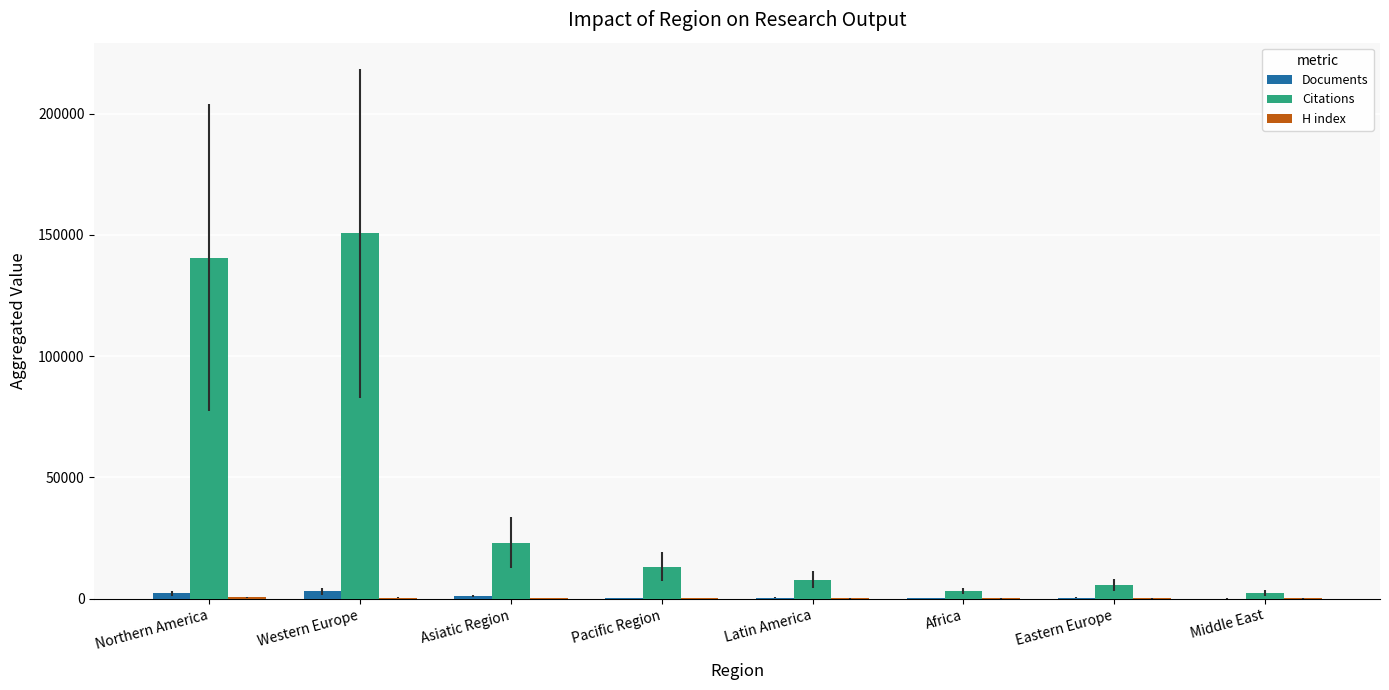

Where is Citations nearest to the value 76484?

Asiatic Region